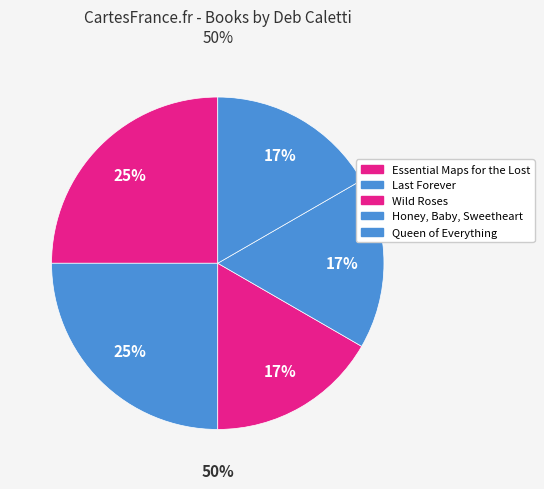

Which slice is the largest?

Essential Maps for the Lost